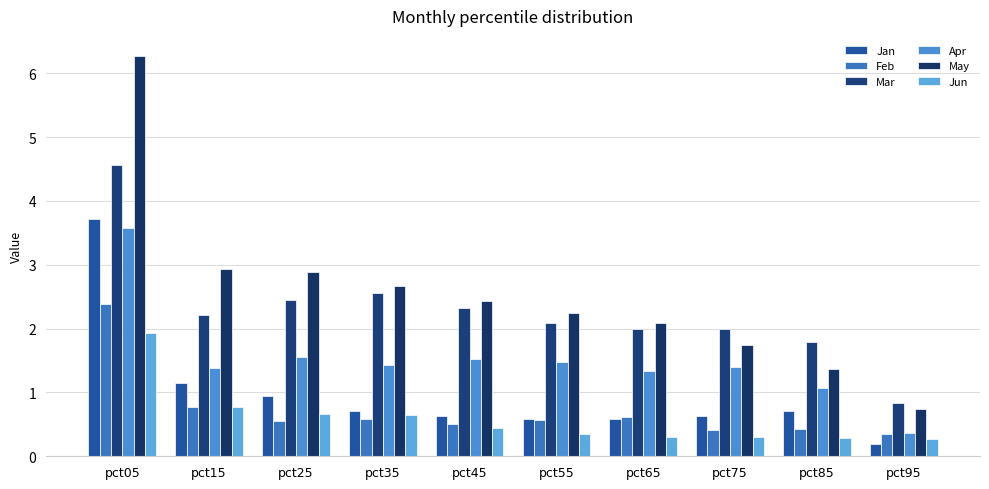

List the labels in order of Apr value, smallest first.

pct95, pct85, pct65, pct15, pct75, pct35, pct55, pct45, pct25, pct05